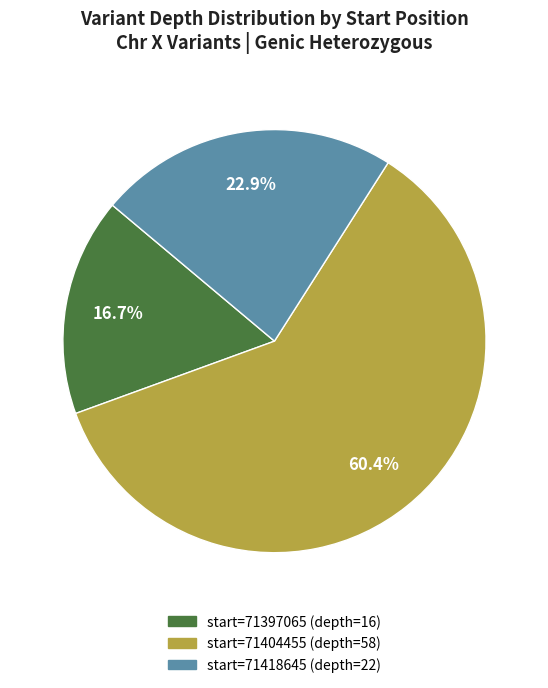

Is there any slice that represents more than half of the pie?

Yes